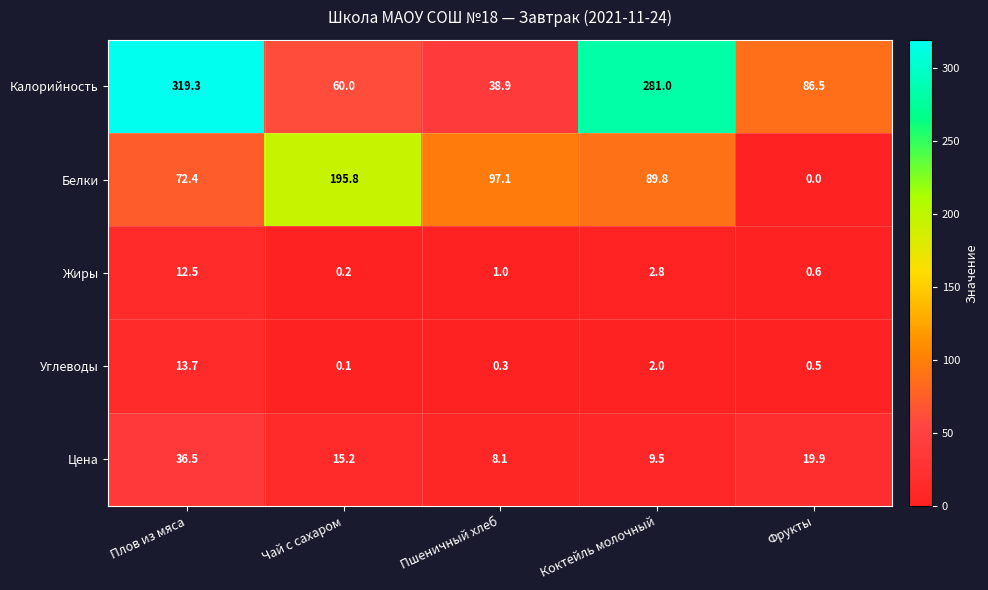

Reading right to left, what are all the values shown in this chart?

Калорийность: Фрукты=86.5	Коктейль молочный=281.0	Пшеничный хлеб=38.9	Чай с сахаром=60.0	Плов из мяса=319.3
Белки: Фрукты=0.0	Коктейль молочный=89.8	Пшеничный хлеб=97.1	Чай с сахаром=195.8	Плов из мяса=72.4
Жиры: Фрукты=0.6	Коктейль молочный=2.8	Пшеничный хлеб=1.0	Чай с сахаром=0.2	Плов из мяса=12.5
Углеводы: Фрукты=0.5	Коктейль молочный=2.0	Пшеничный хлеб=0.3	Чай с сахаром=0.1	Плов из мяса=13.7
Цена: Фрукты=19.9	Коктейль молочный=9.5	Пшеничный хлеб=8.1	Чай с сахаром=15.2	Плов из мяса=36.5